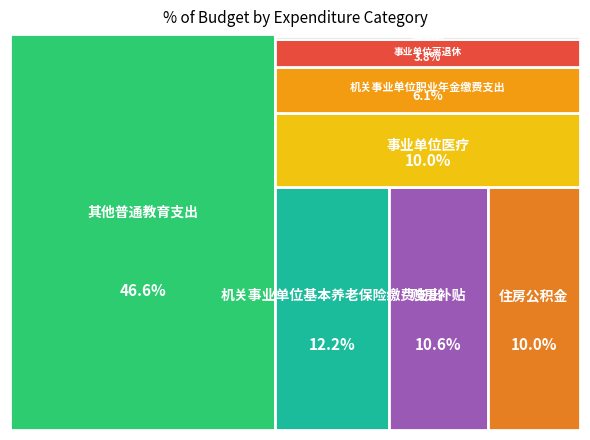

The 事业单位医疗 slice represents 1% of the pie. True or false?

False